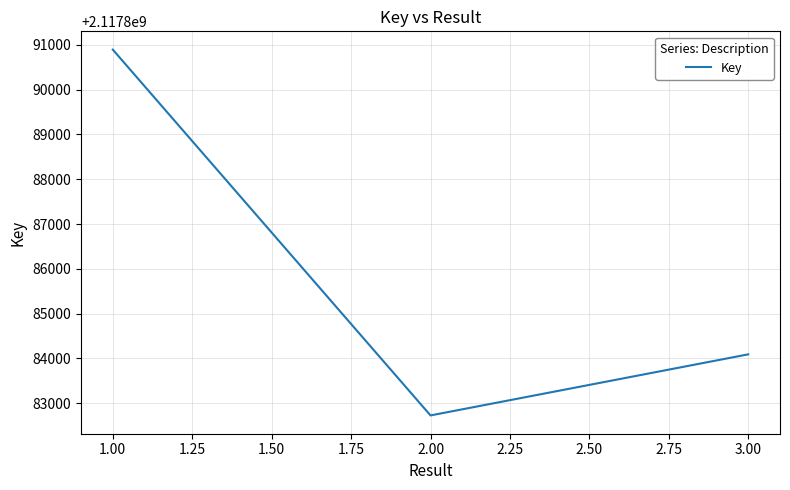

Rank the categories by value from lowest to highest.

2.00, 3.00, 1.00